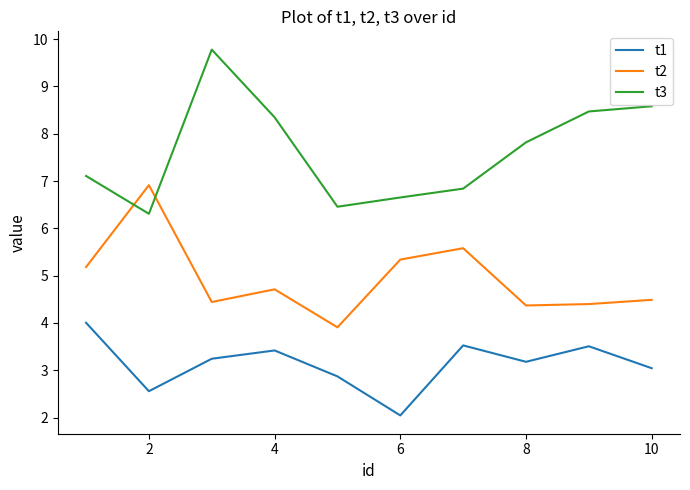

True or false: t1 and t2 intersect in this chart.

False